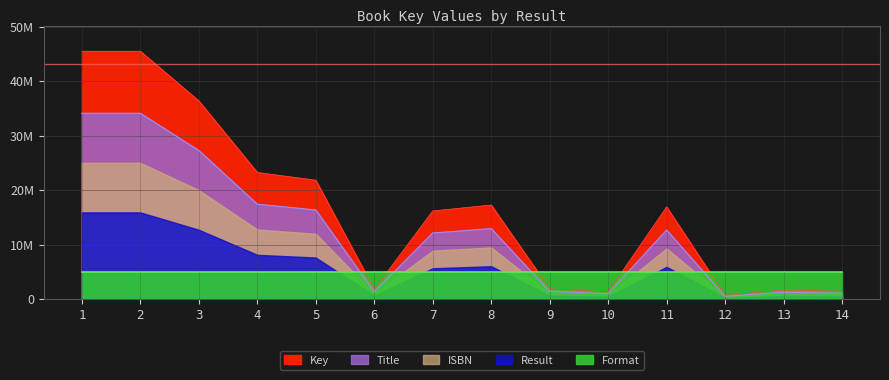

Is it true that the value at 4 is 23243893?

True